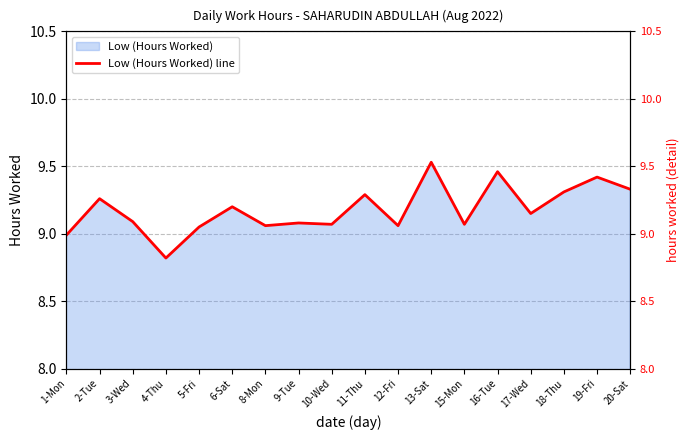

Where does the data first go above 9?

2-Tue